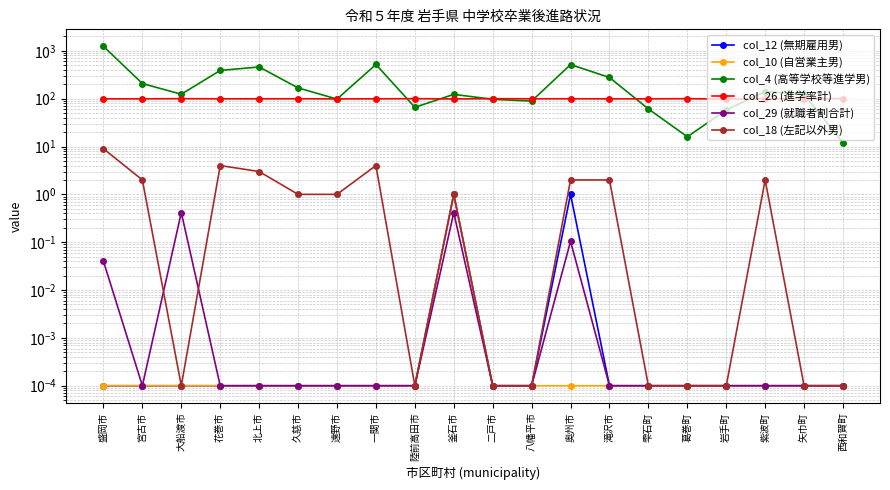

True or false: col_18 (左記以外男) and col_26 (進学率計) intersect in this chart.

False